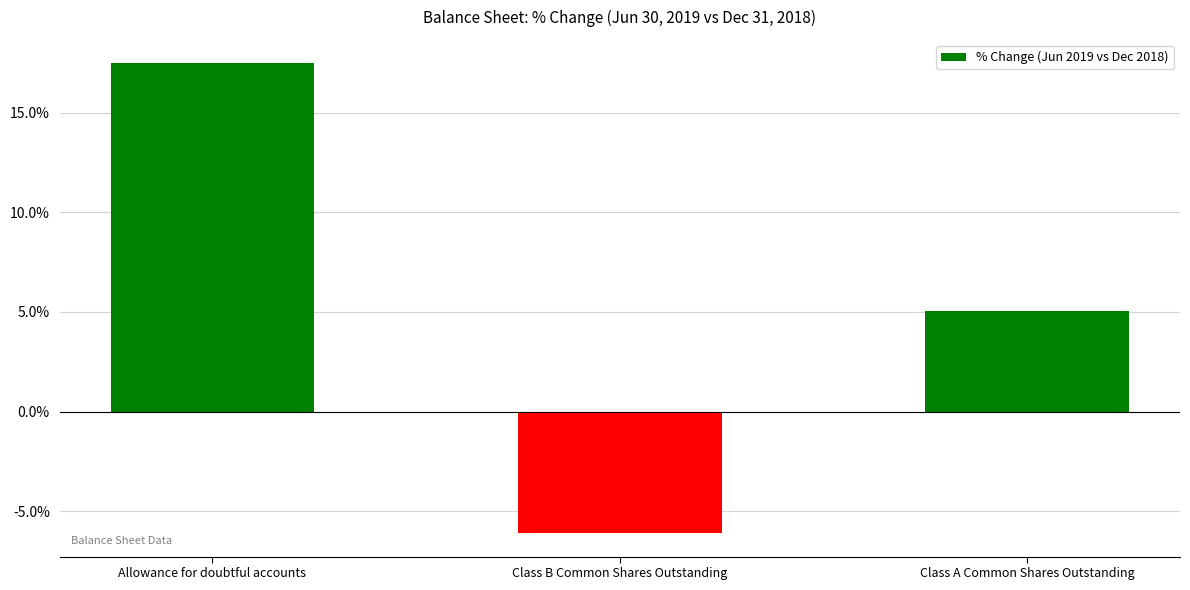

What is the label of the 1st bar from the right?

Class A Common Shares Outstanding